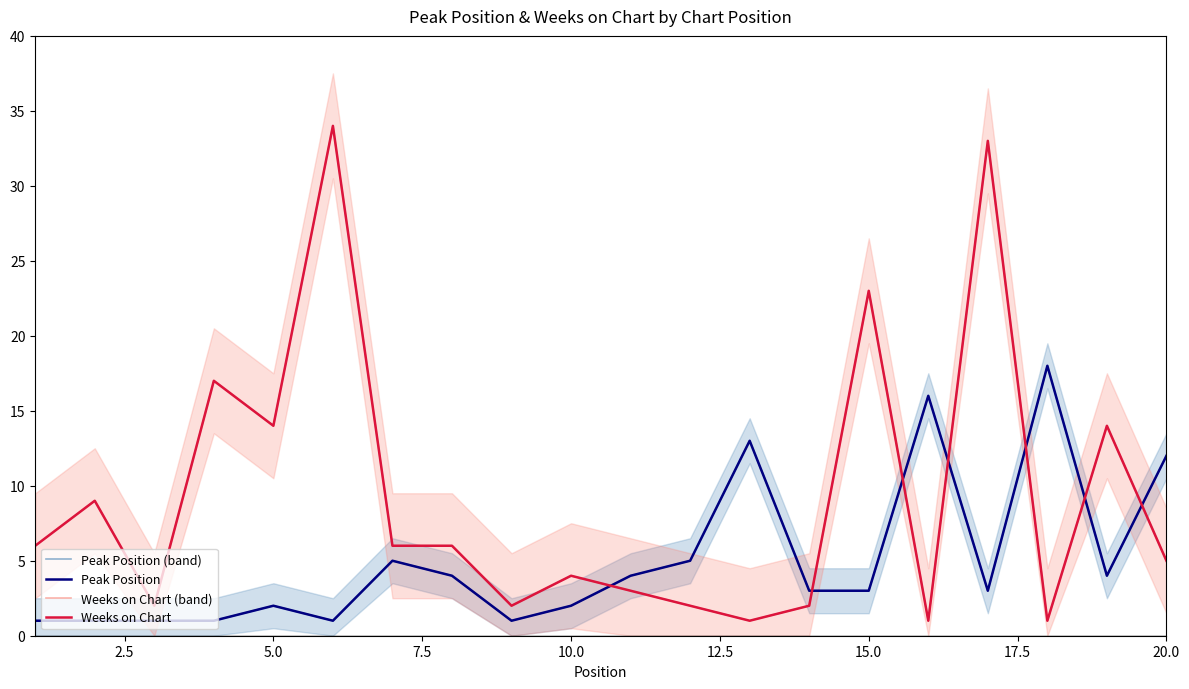

Is this an area chart (filled region under the line)?

No